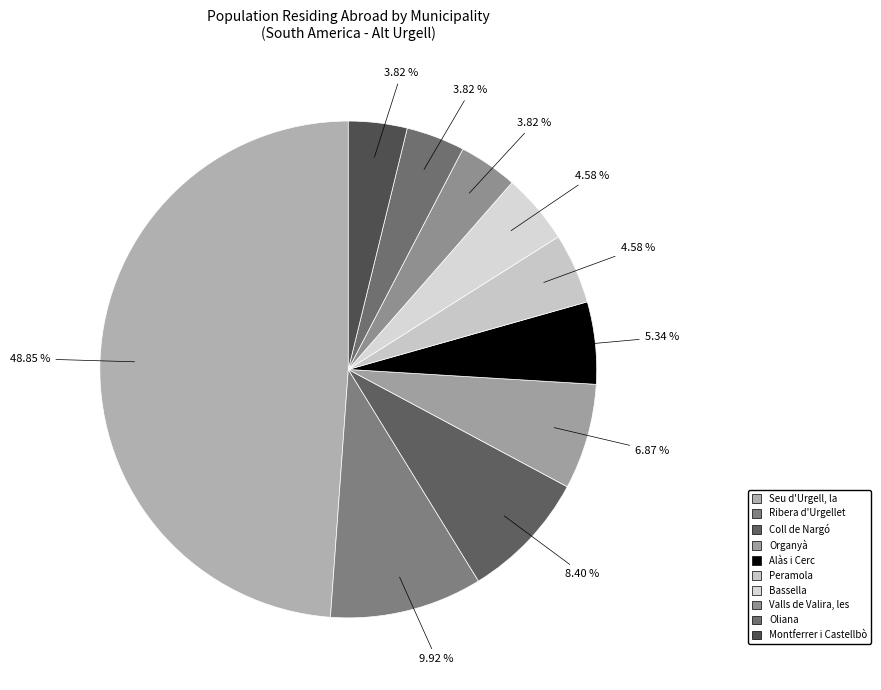

Approximately how many times larger is the value at Valls de Valira, les compared to Alàs i Cerc?

0.7